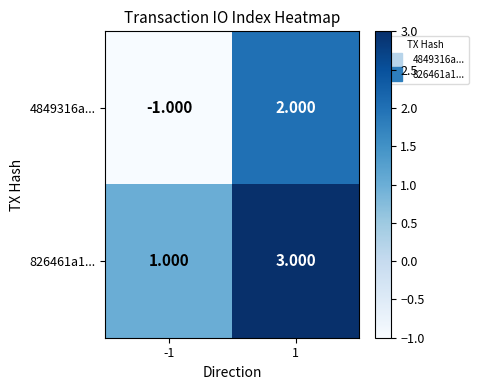

Is the value of 4849316a... at 1 greater than the value of 826461a1... at 1?

No